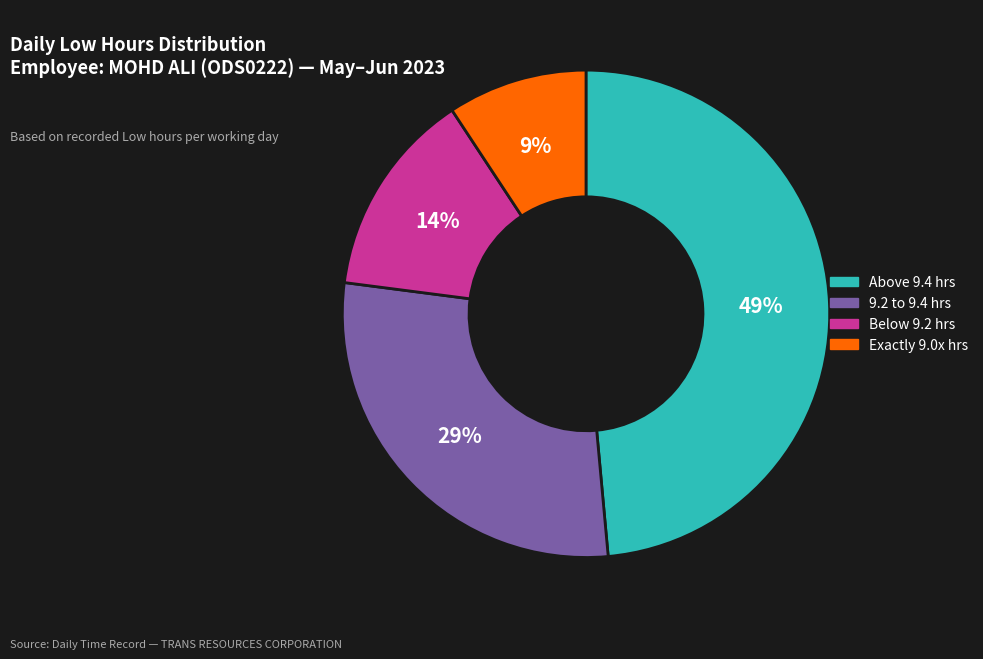

Rank the categories by value from highest to lowest.

Above 9.4 hrs, 9.2 to 9.4 hrs, Below 9.2 hrs, Exactly 9.0x hrs